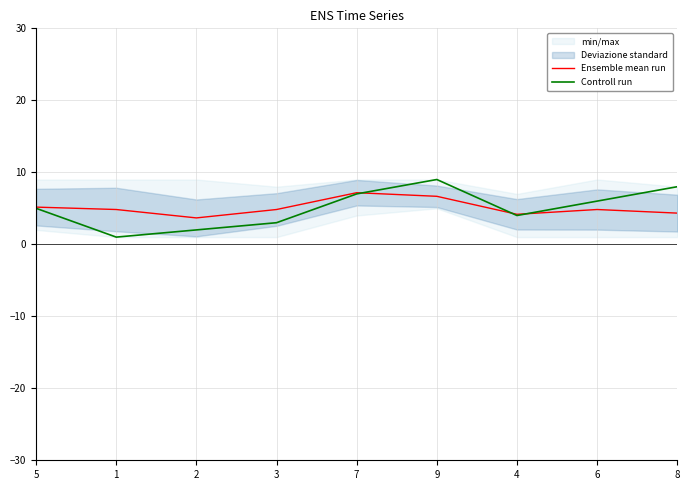

At which category does Controll run reach its first local valley?

1